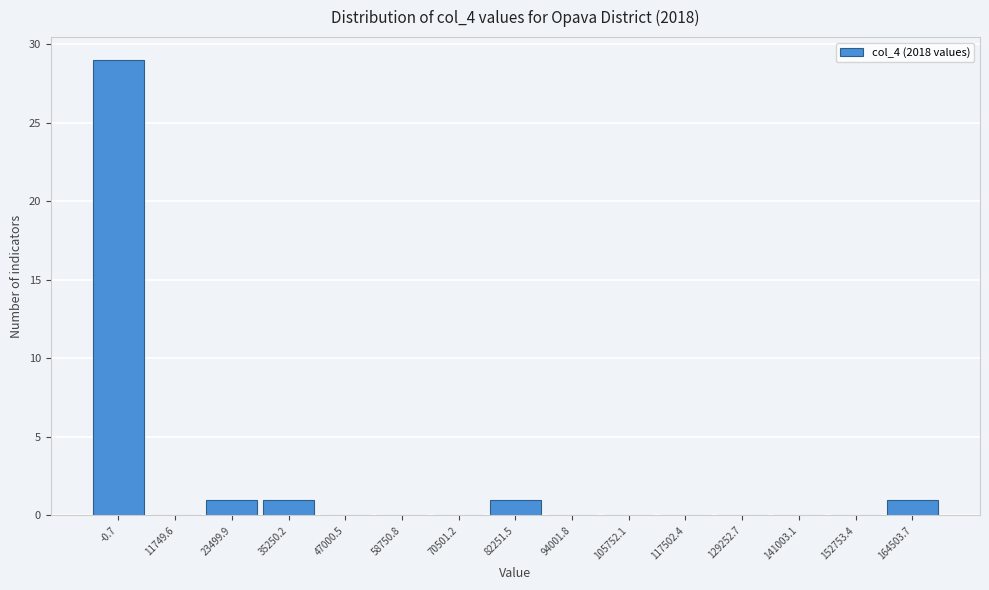

Reading left to right, transcribe all the data shown in this chart.

-0.7=29	11749.6=0	23499.9=1	35250.2=1	47000.5=0	58750.8=0	70501.2=0	82251.5=1	94001.8=0	105752.1=0	117502.4=0	129252.7=0	141003.1=0	152753.4=0	164503.7=1